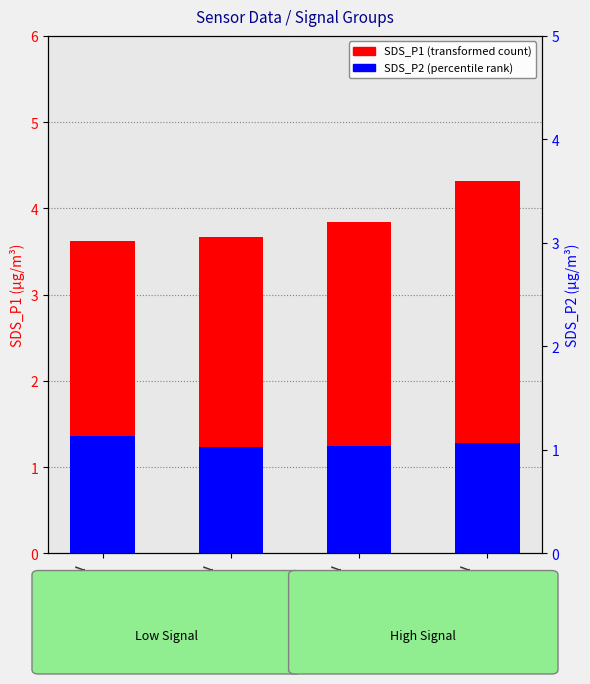

Which has a higher value, Signal
-40 or Signal
-39?

Signal
-39